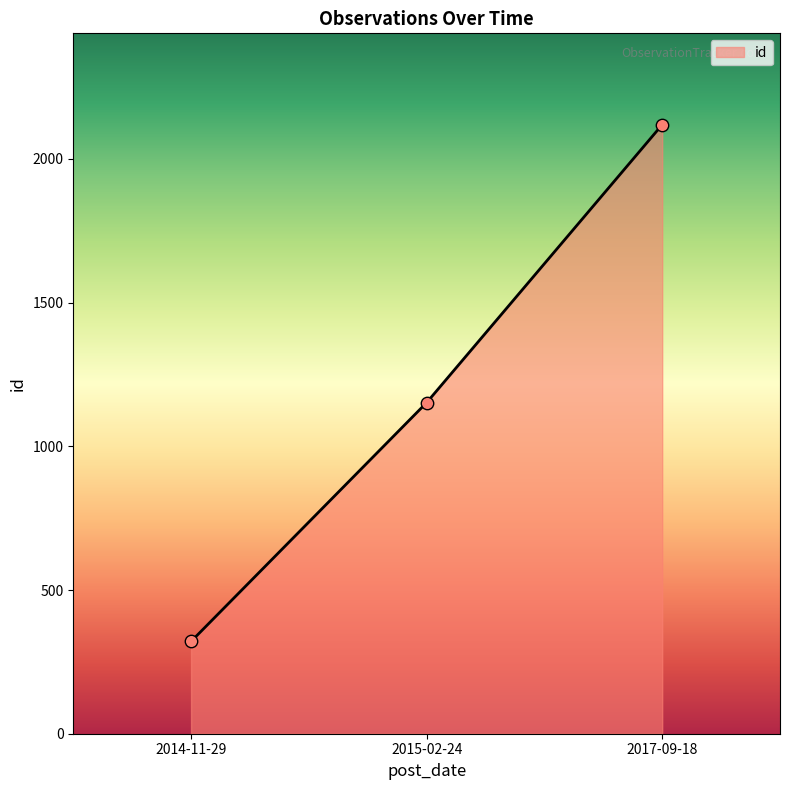

What is the ratio of the value at 2015-02-24 to the value at 2014-11-29?

3.6